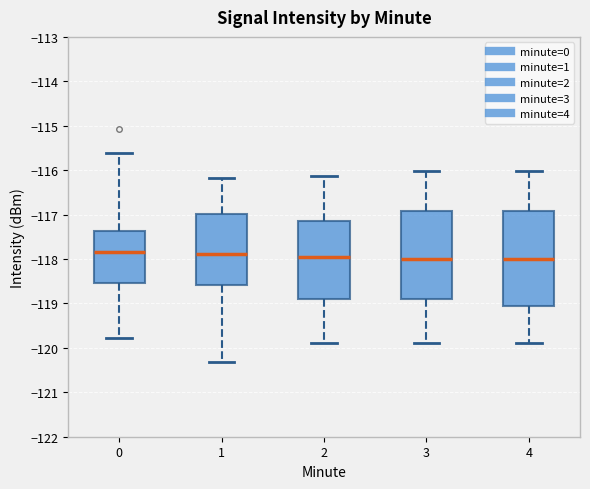

Where does the median line of the box at x = 0 sit on the y-axis? The values are not printed on the chart, so give them approximately, as read against the axis.

-117.8